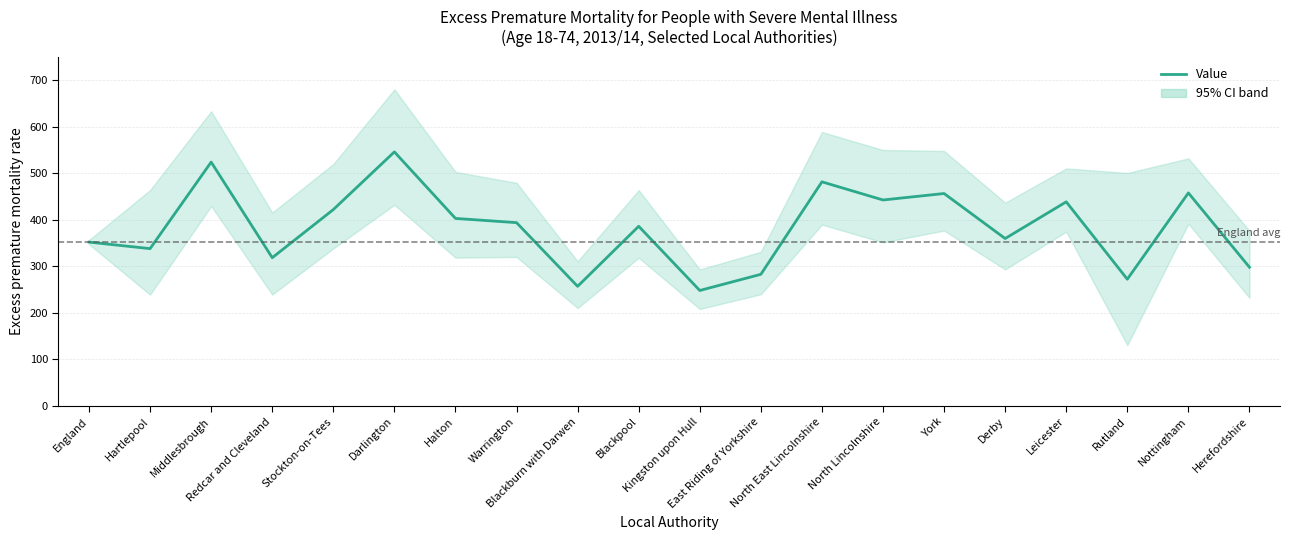

How many values exceed 393?

10